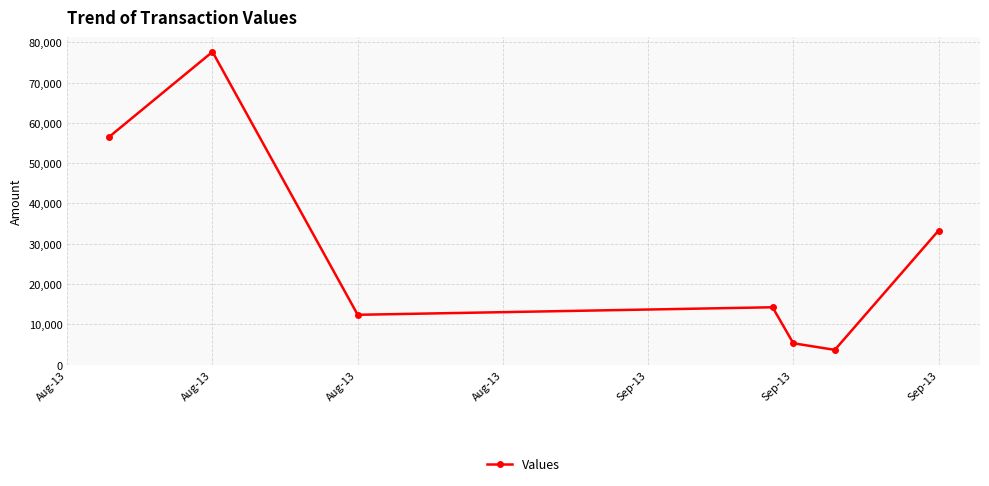

Reading left to right, transcribe all the data shown in this chart.

56463.4	77652.6	12369.4	14237.0	5302.3	3658.2	33266.0